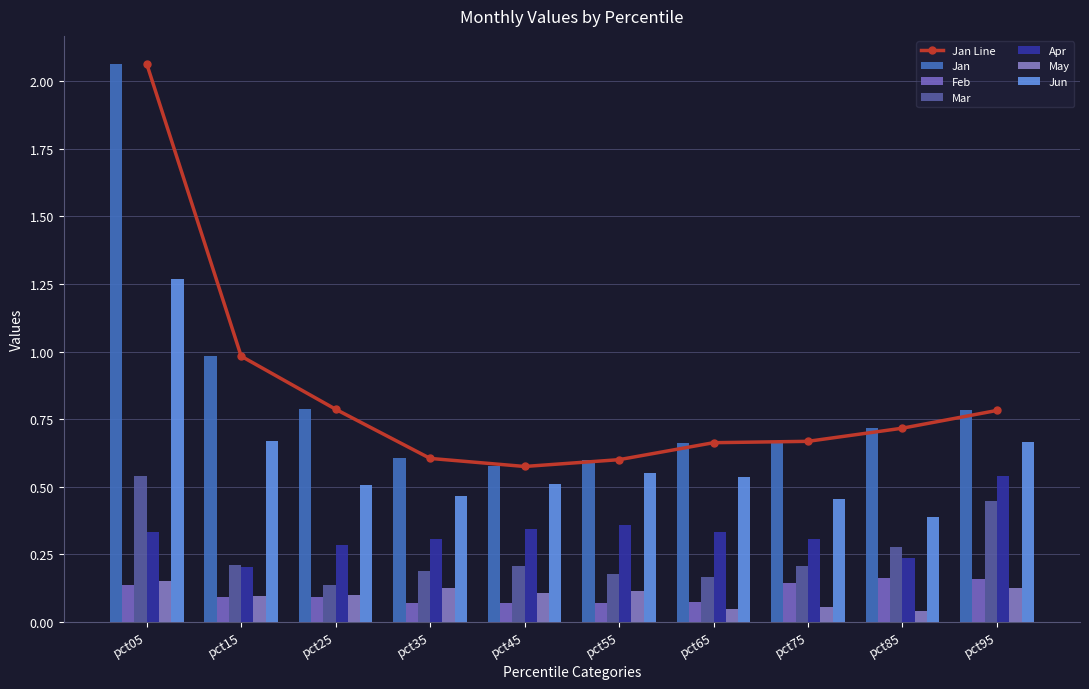

What is the approximate value of Feb at pct35?

0.1